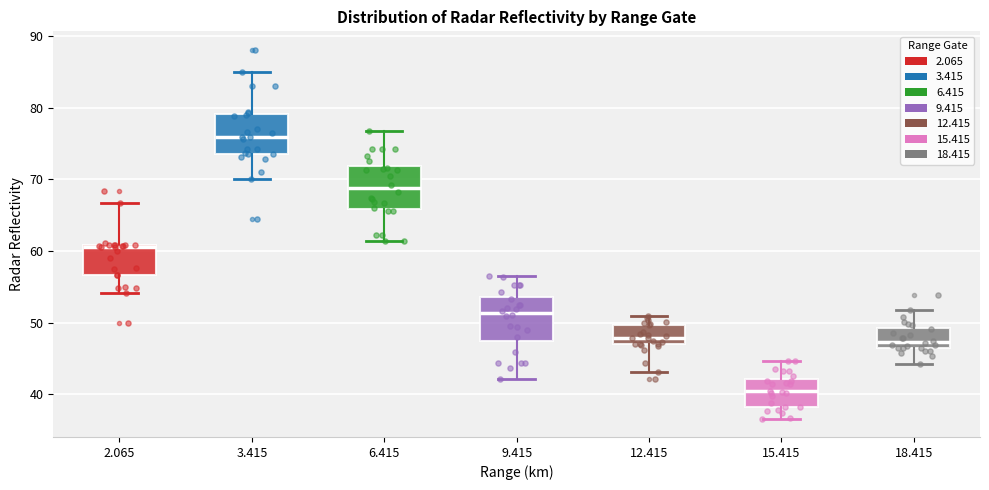

Reading left to right, read every box against the y-axis: the position of its median line, the range the box covers, and the ends of its whiskers. The values are not printed on the chart, so give them approximately, as read against the axis.

2.065: median 61, box 57 to 61, whiskers 54 to 67
3.415: median 76, box 74 to 79, whiskers 70 to 85
6.415: median 69, box 66 to 72, whiskers 61 to 77
9.415: median 51, box 47 to 54, whiskers 42 to 57
12.415: median 48, box 47 to 50, whiskers 43 to 51
15.415: median 40, box 38 to 42, whiskers 37 to 45
18.415: median 47, box 46 to 49, whiskers 44 to 52